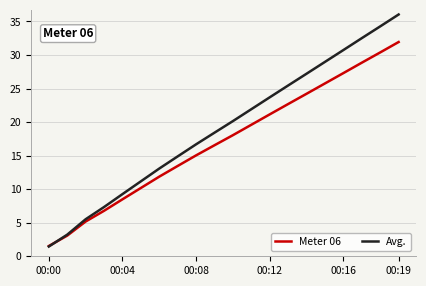

Does the chart have visible grid lines?

Yes